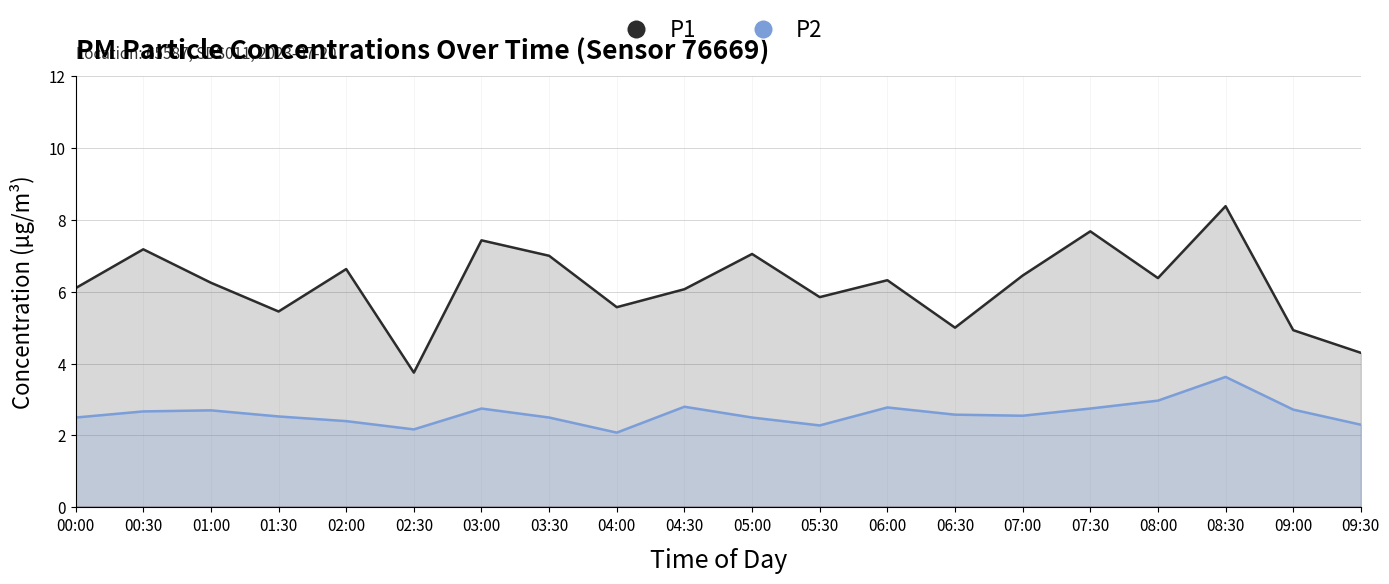

What is the label of the 2nd point from the right?

09:00